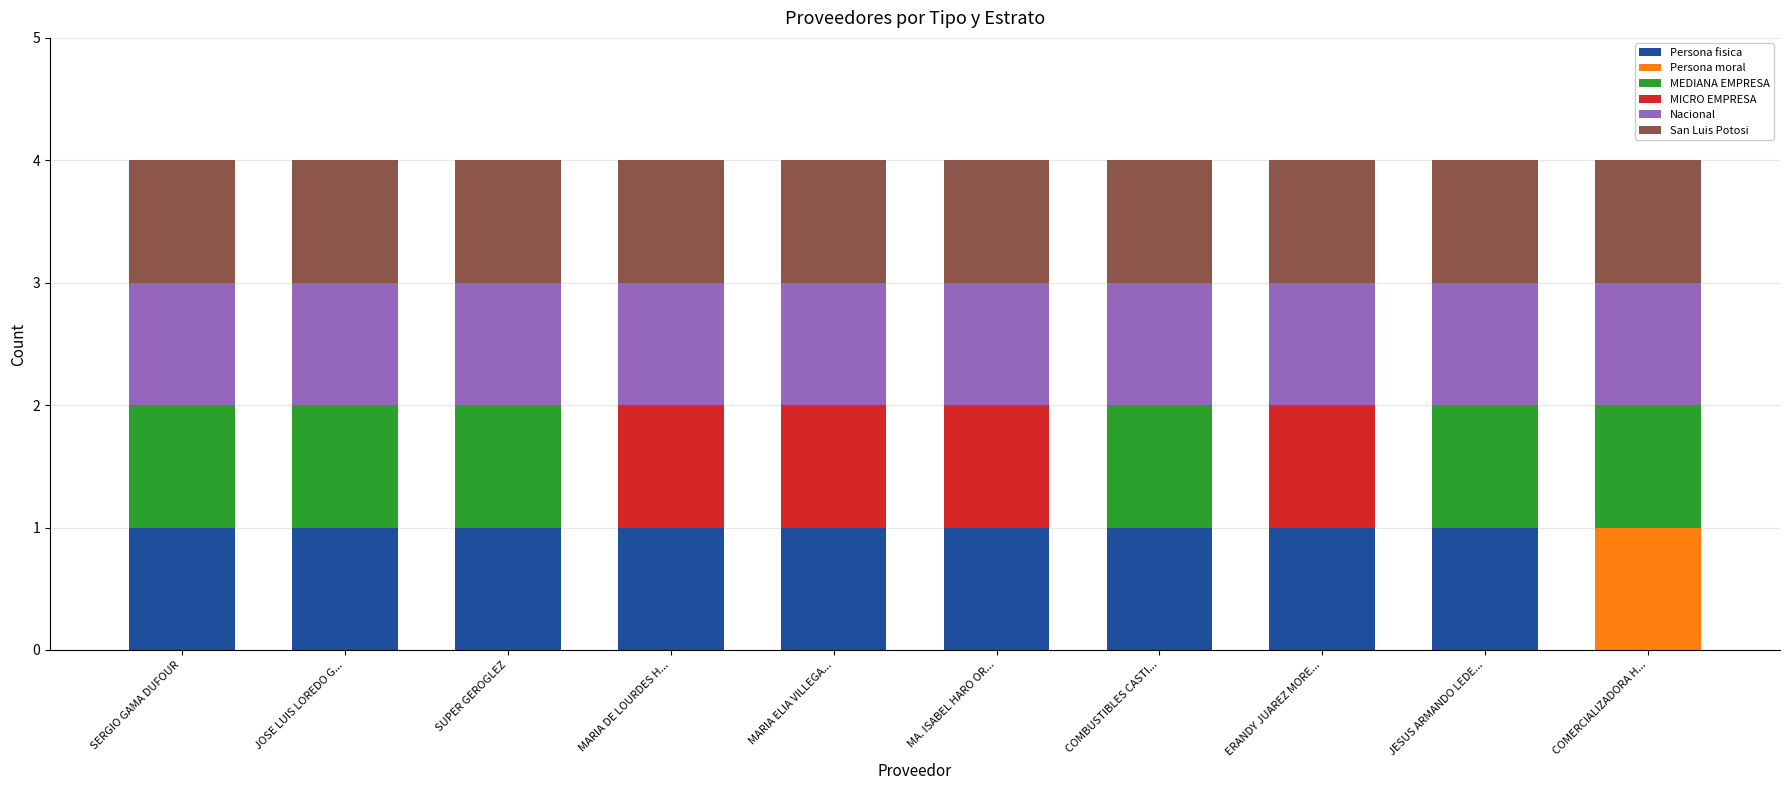

What are all the series names shown in the legend?

Persona fisica, Persona moral, MEDIANA EMPRESA, MICRO EMPRESA, Nacional, San Luis Potosi